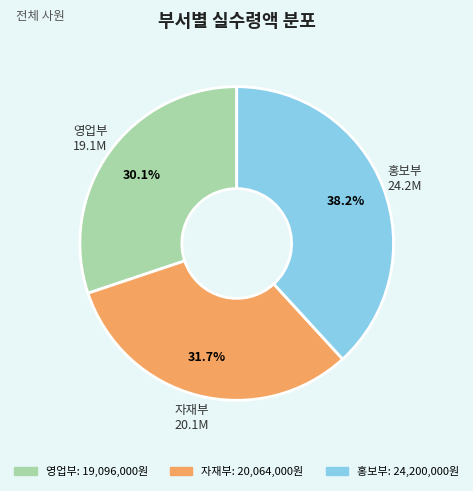

Does any single category account for the majority?

No